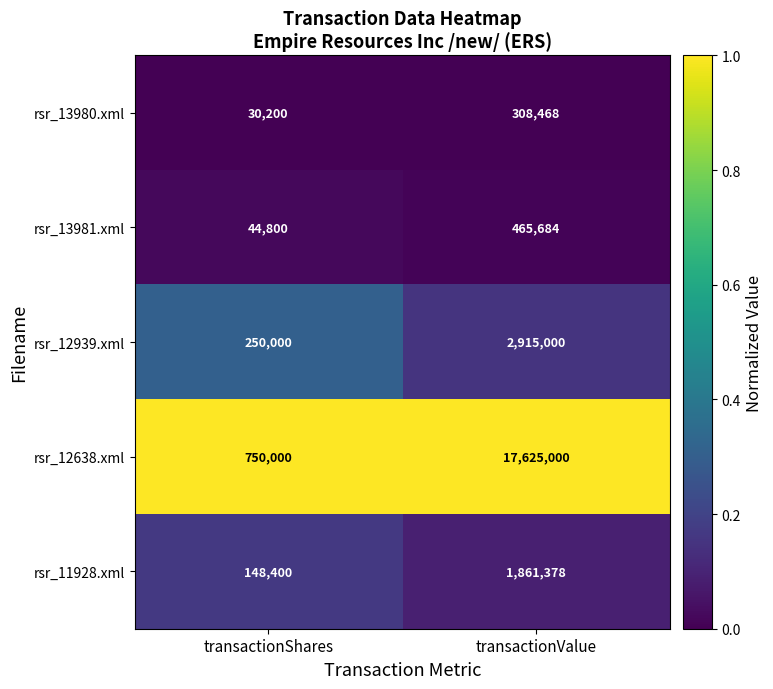

List the series in order of their peak value, lowest first.

rsr_13980.xml, rsr_13981.xml, rsr_11928.xml, rsr_12939.xml, rsr_12638.xml